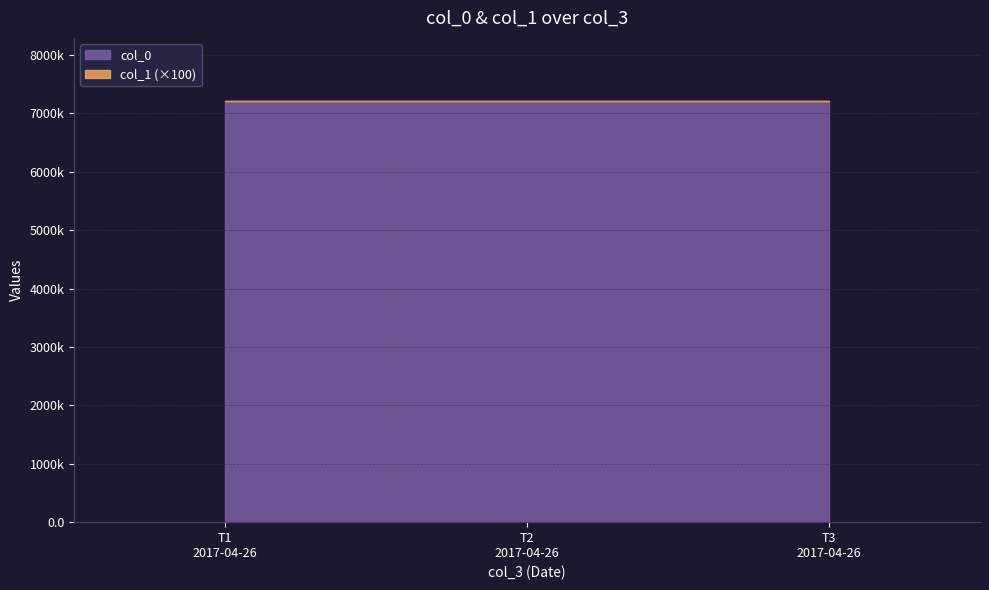

How many lines are shown in the chart?

2